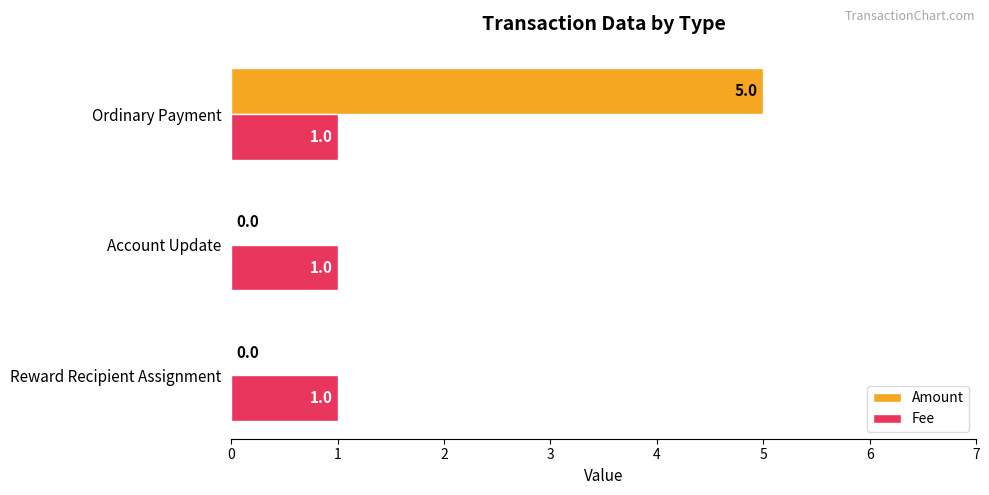

The value of Amount at Account Update is 0. True or false?

True